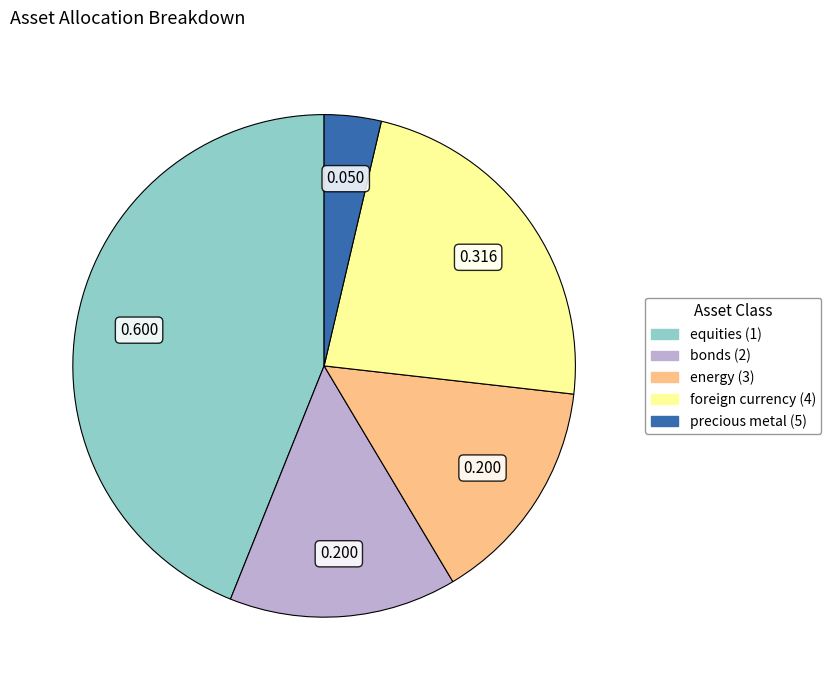

Which category has the smallest portion of the pie?

precious metal (5)